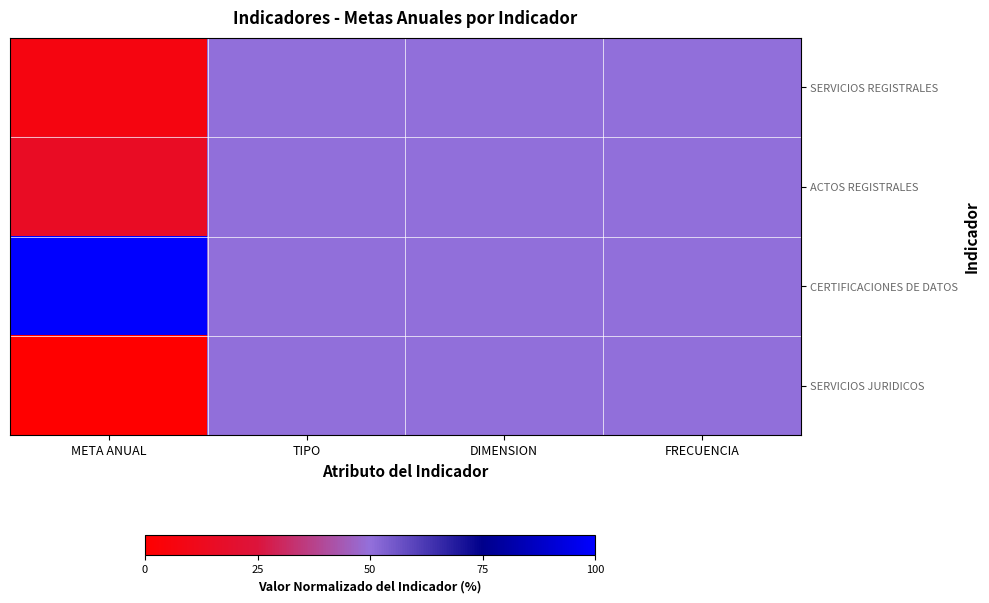

At which category does the chart reach its peak across all series?

META ANUAL